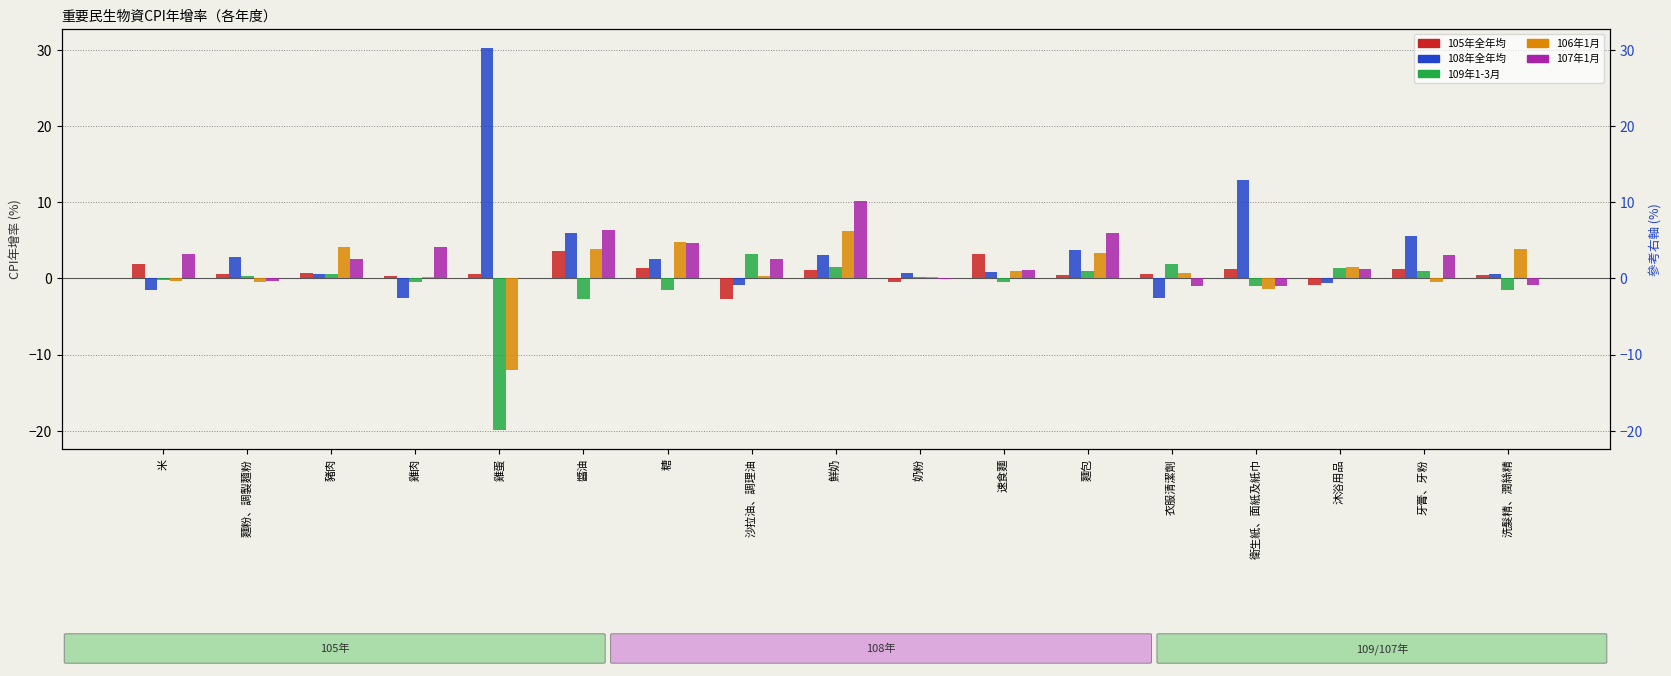

True or false: 109年1-3月 has a value of -0.9 at 衛生紙、面紙及紙巾.

True